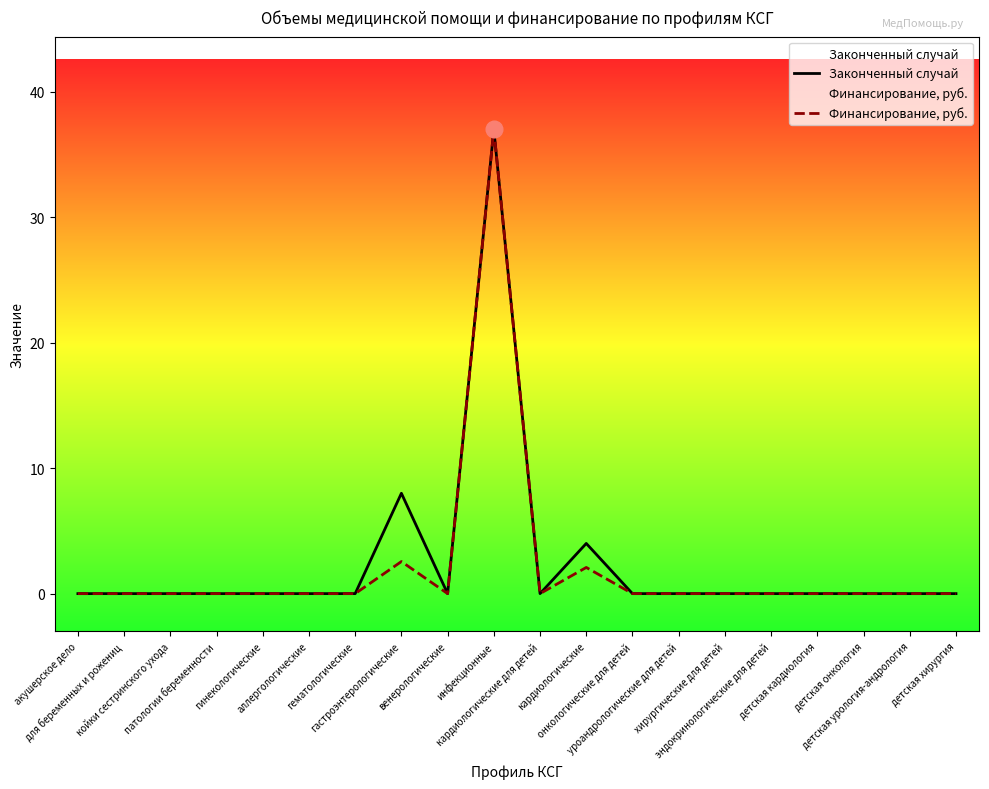

Which has a higher value, койки сестринского ухода or гастроэнтерологические?

гастроэнтерологические